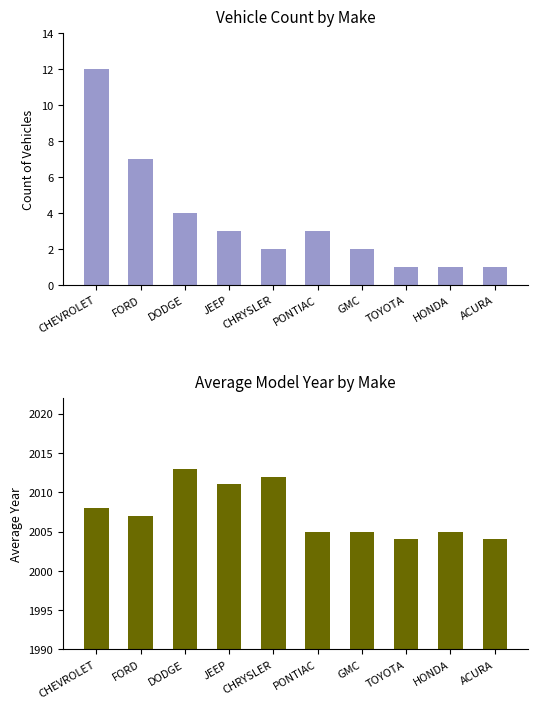

What is the difference between the second highest and minimum values in the Average Model Year series?

8